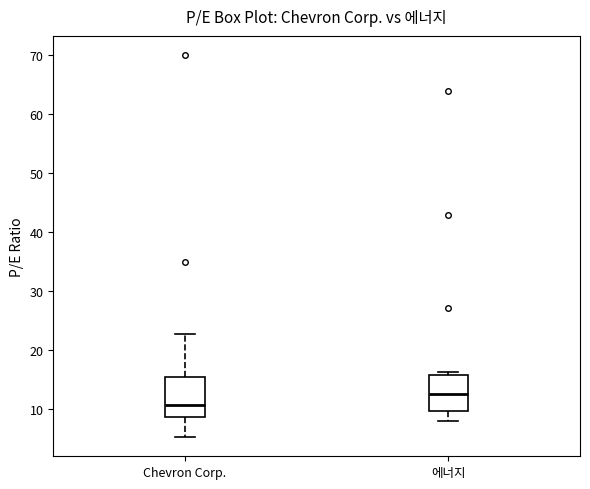

Reading left to right, transcribe this box plot: for each box, give where its median line is, the range the box spans, and where its two whiskers end, as read against the y-axis. The values are not printed on the chart, so give them approximately, as read against the axis.

Chevron Corp.: median 11, box 9 to 16, whiskers 5 to 23
에너지: median 13, box 10 to 16, whiskers 8 to 16 (just above the box's upper edge)